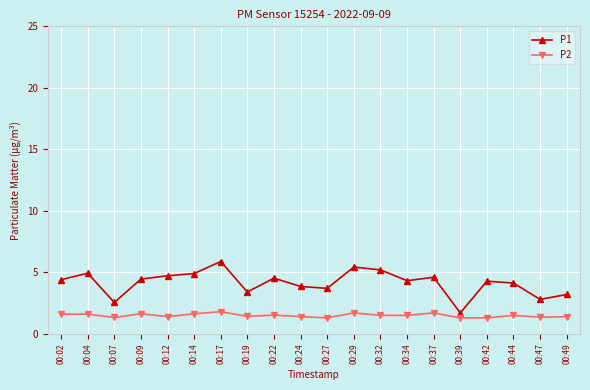

What is the total value across all series at 00:09?

6.1